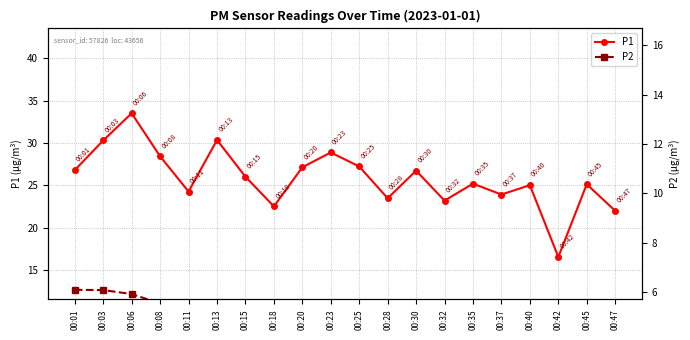

What is the difference between the second highest and second lowest values in the P2 series?

4.9